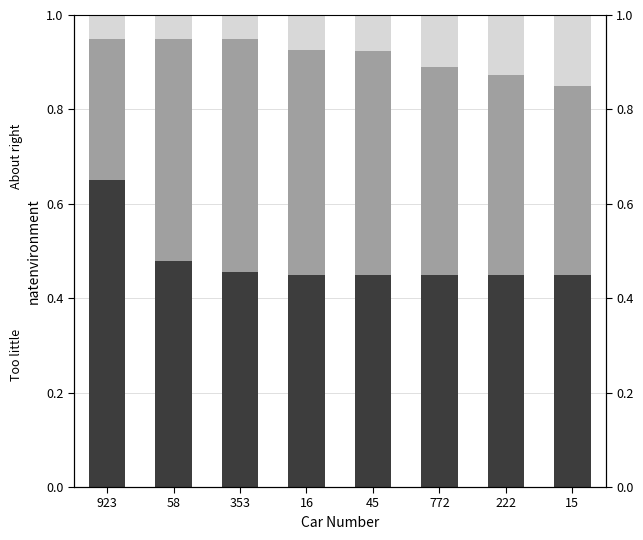

Are the bars horizontal?

No